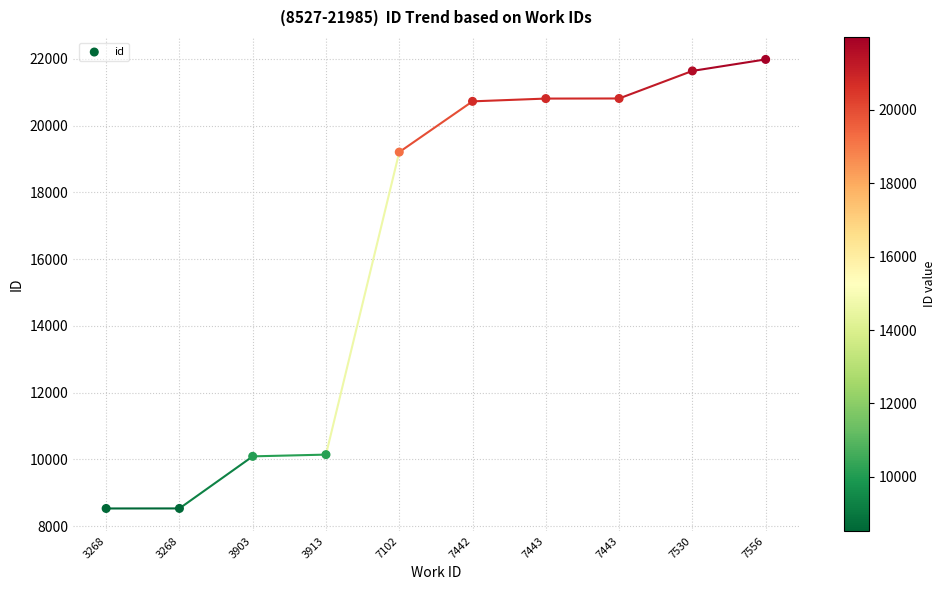

What is the average Y value?

16247